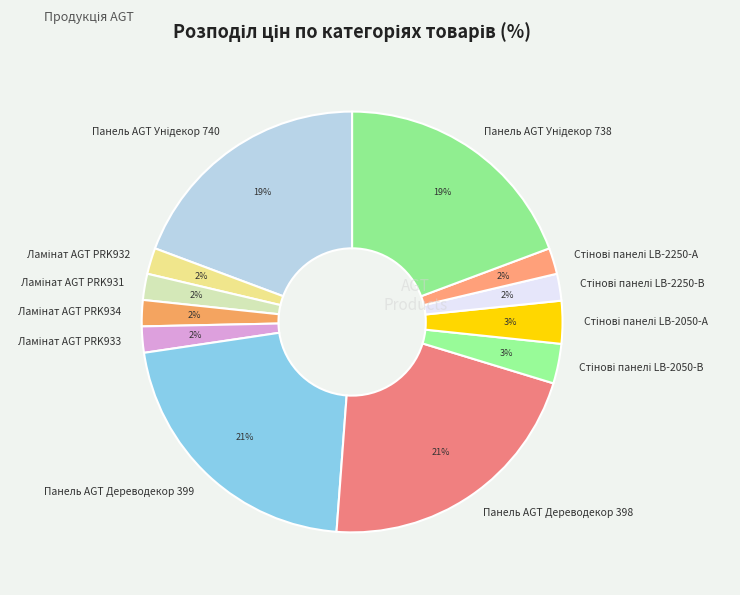

Is there any slice that represents more than half of the pie?

No